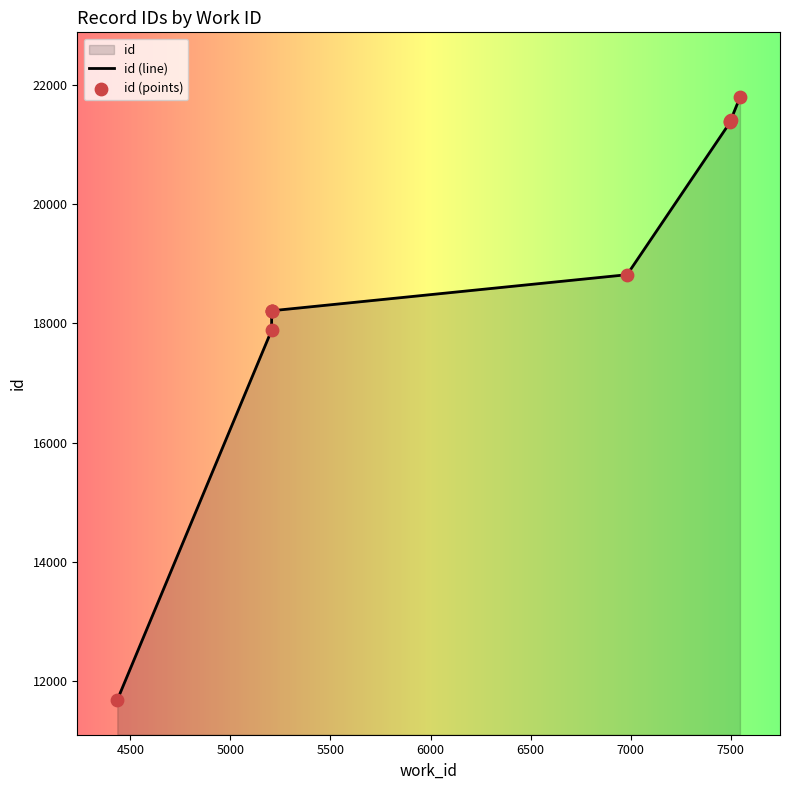

What is the ratio of the value at 5206 to the value at 5206?

1.0